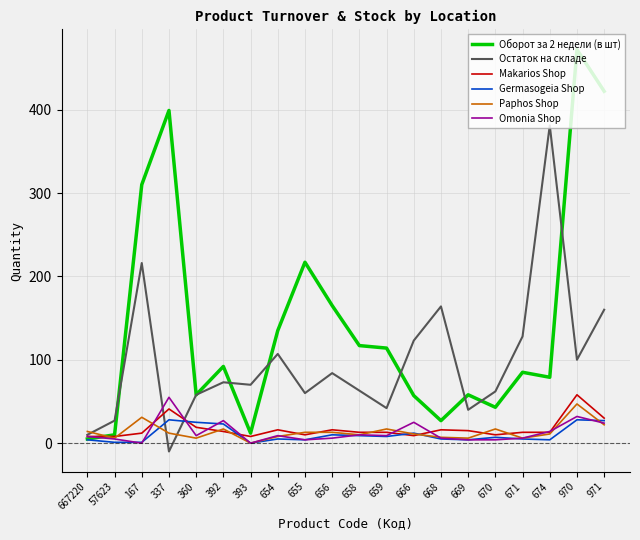

What is the maximum value shown in the chart?

472